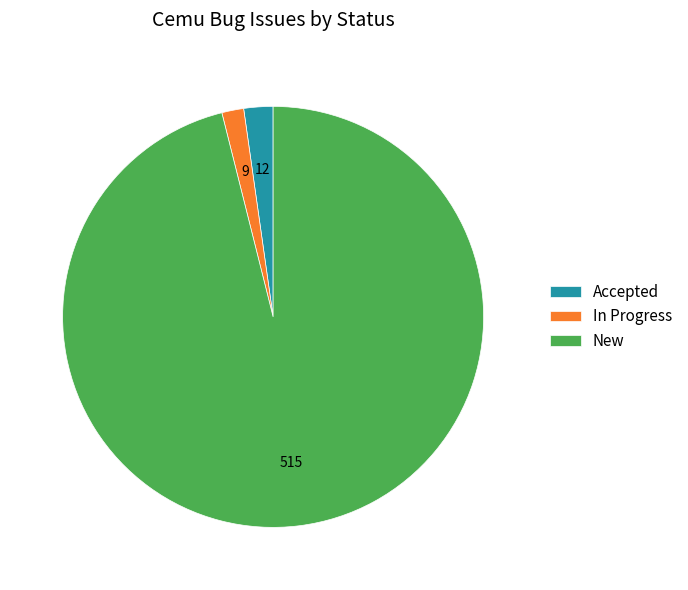

Is In Progress the majority of the pie?

No